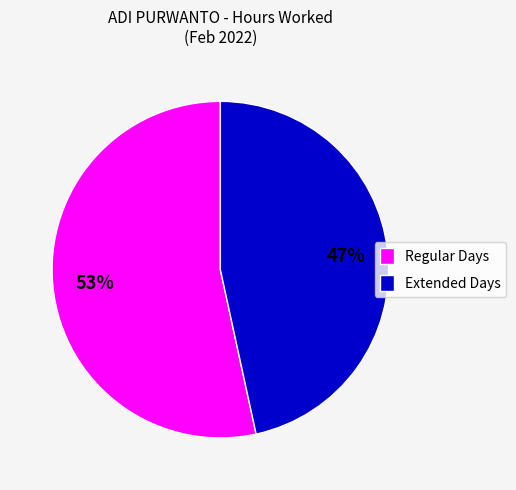

Does any single category account for the majority?

Yes